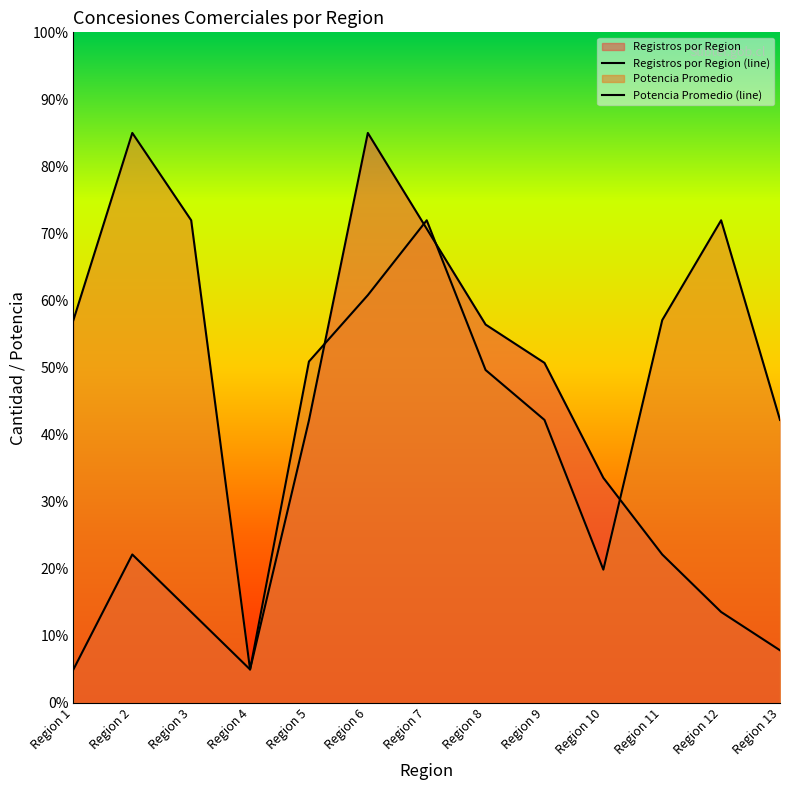

Is it true that Registros por Region equals 13.6 at Region 3?

True